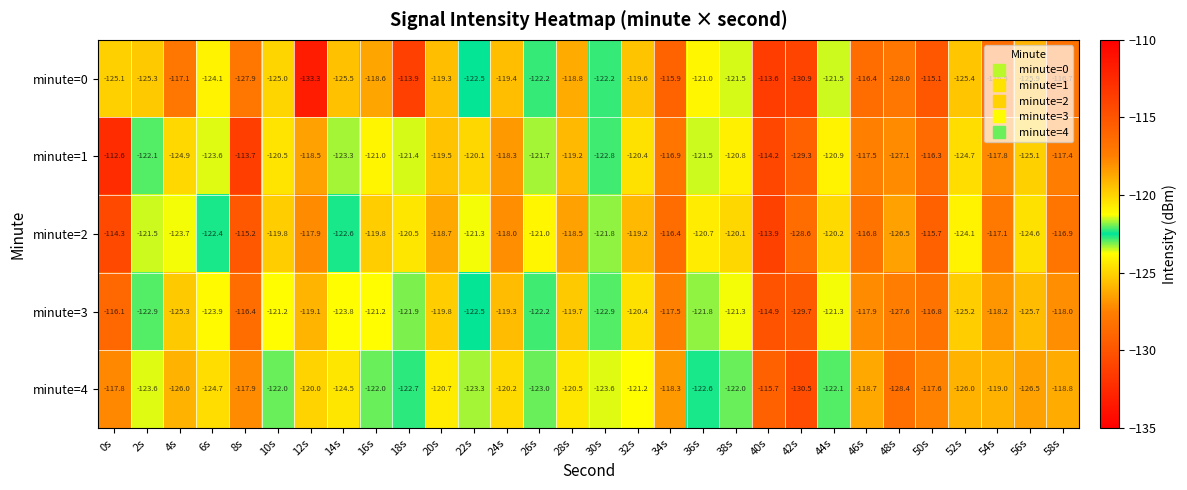

What is the sum of all minute=3 values?

-3634.5